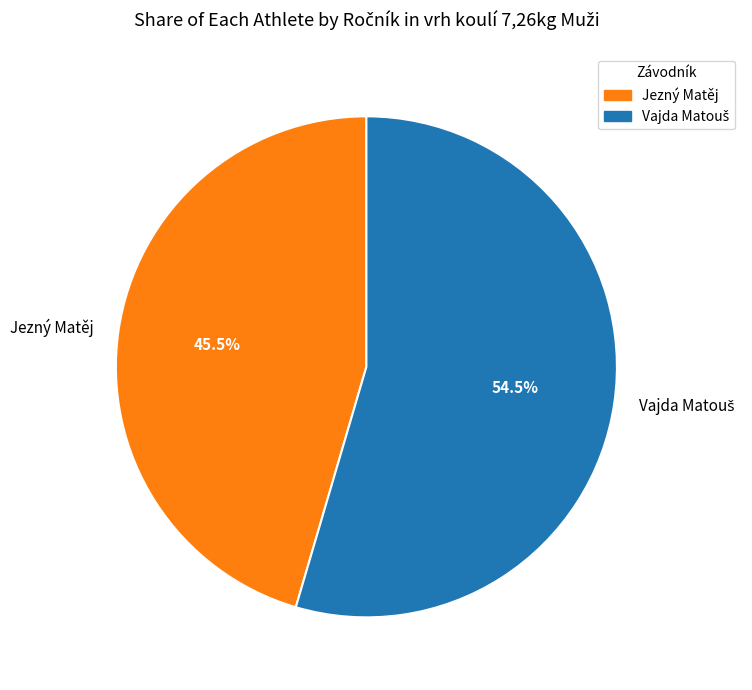

How much of the chart is everything except Jezný Matěj?

54.5%